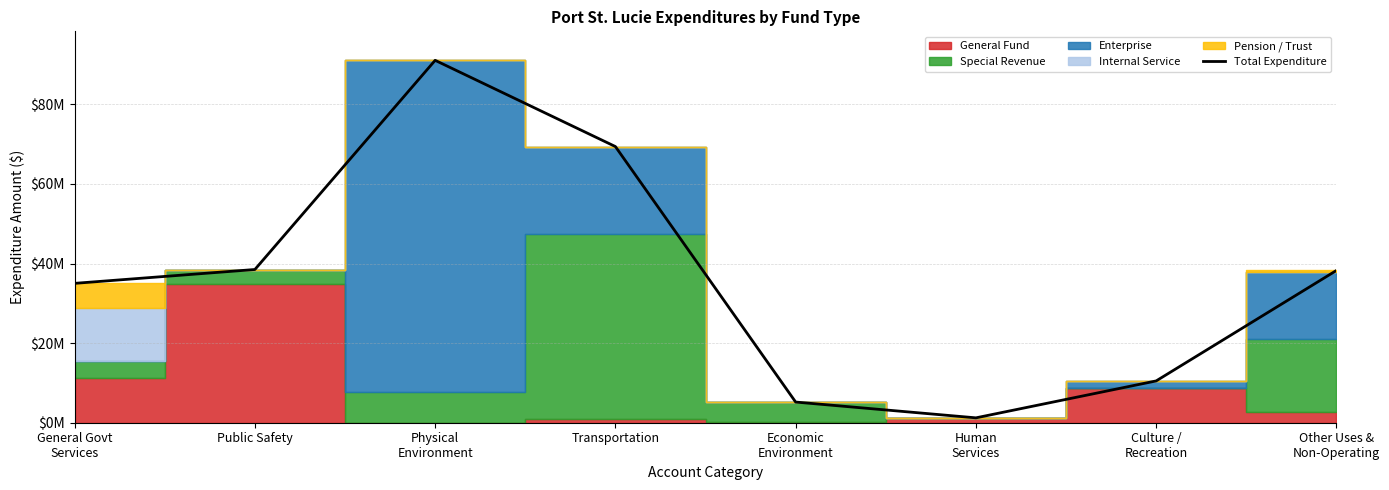

Reading right to left, transcribe all the data shown in this chart.

Other Uses &
Non-Operating=38266928	Culture /
Recreation=10508302	Human
Services=1226223	Economic
Environment=5192647	Transportation=69409095	Physical
Environment=91082254	Public Safety=38509277	General Govt
Services=35028075